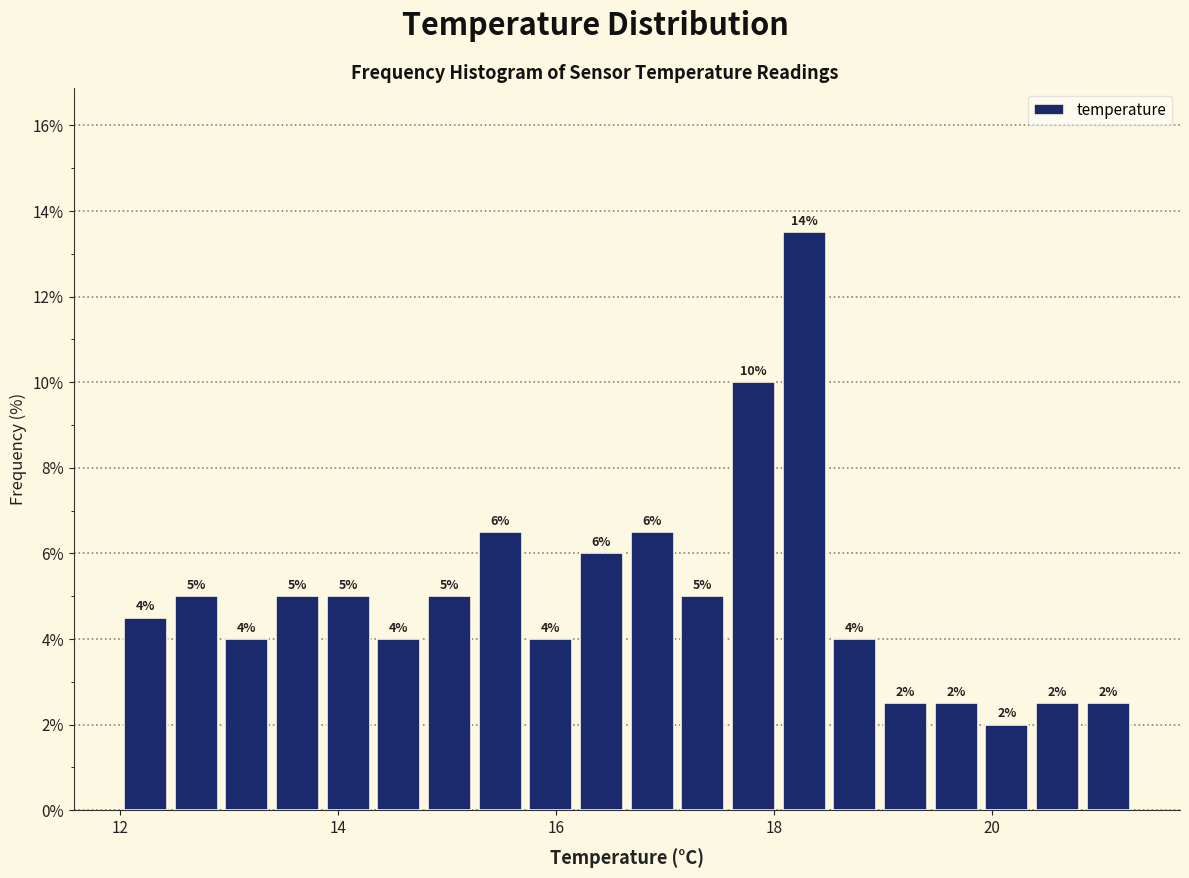

Around what value on the x-axis is the tallest bar? Give the approximate position of its centre, as read against the axis.

18.2